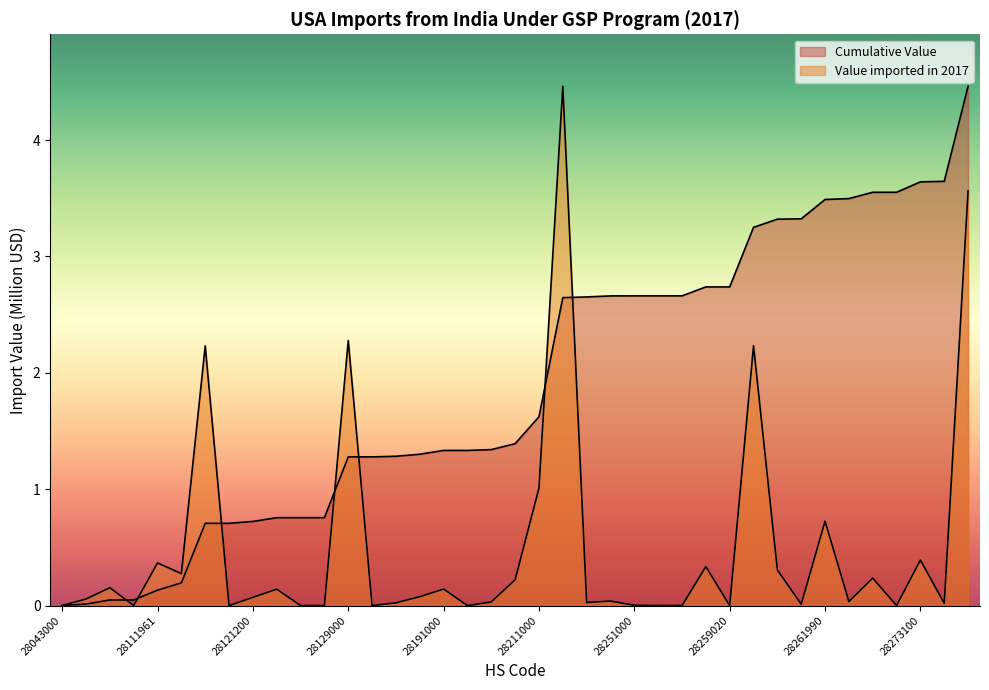

How many values in Cumulative Value are above zero?

38